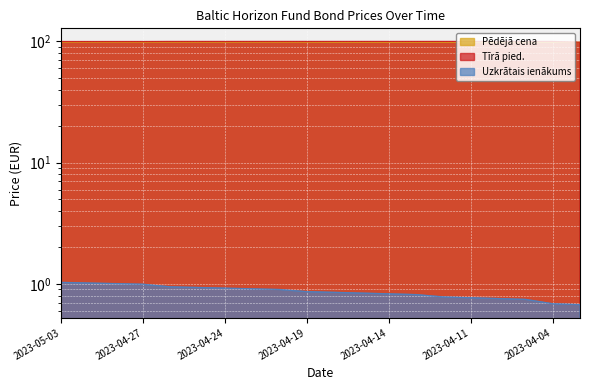

True or false: Uzkrātais ienākums and Pēdējā cena intersect in this chart.

False